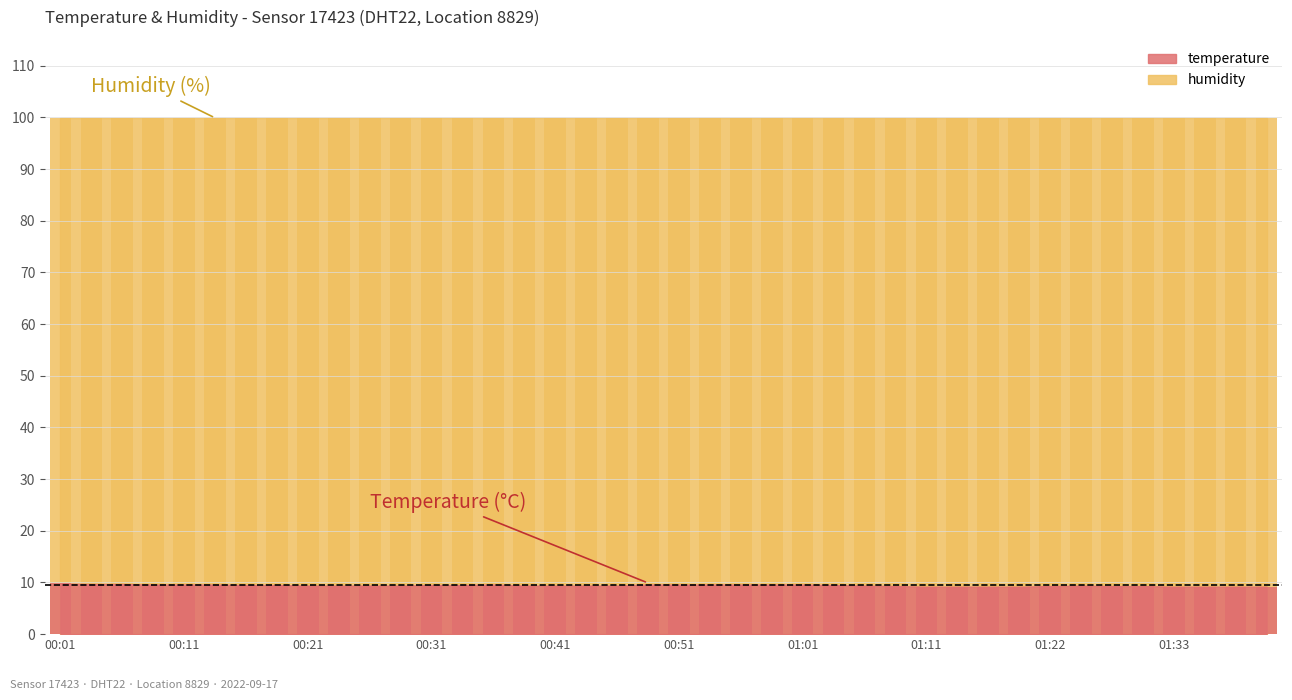

What is the label of the 1st bar from the right?

01:41